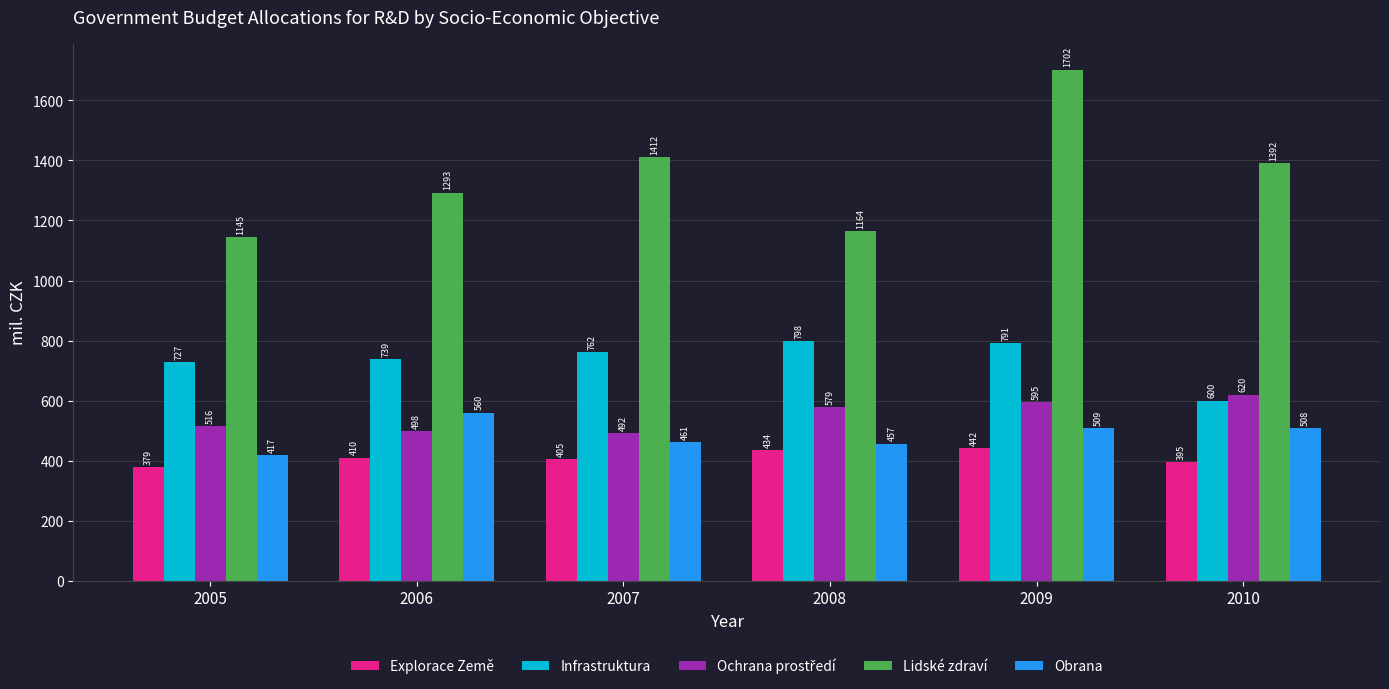

What is the difference between the highest and lowest values at 2008?

729.9